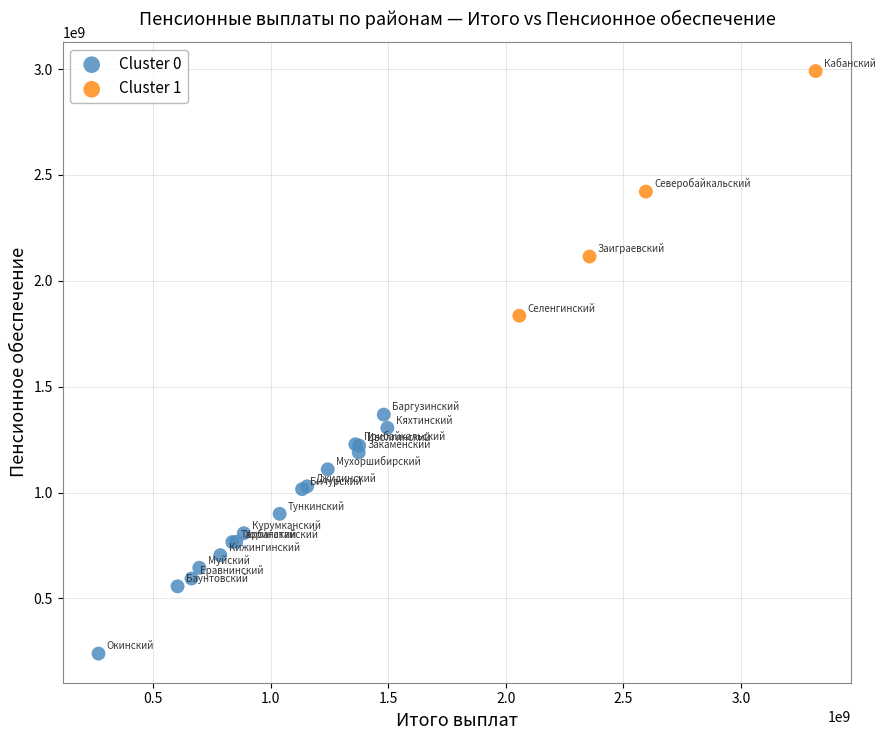

What are all the series names shown in the legend?

Cluster 0, Cluster 1